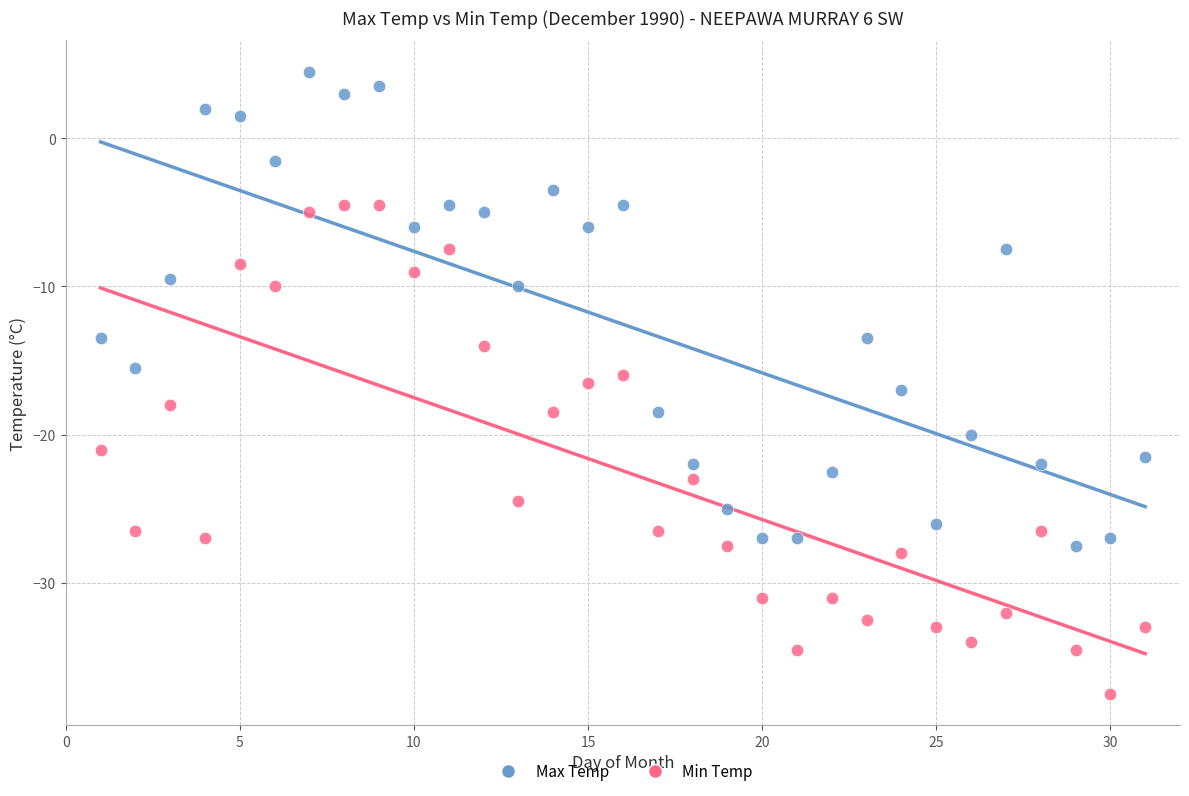

Which series reaches the minimum Y coordinate?

Min Temp